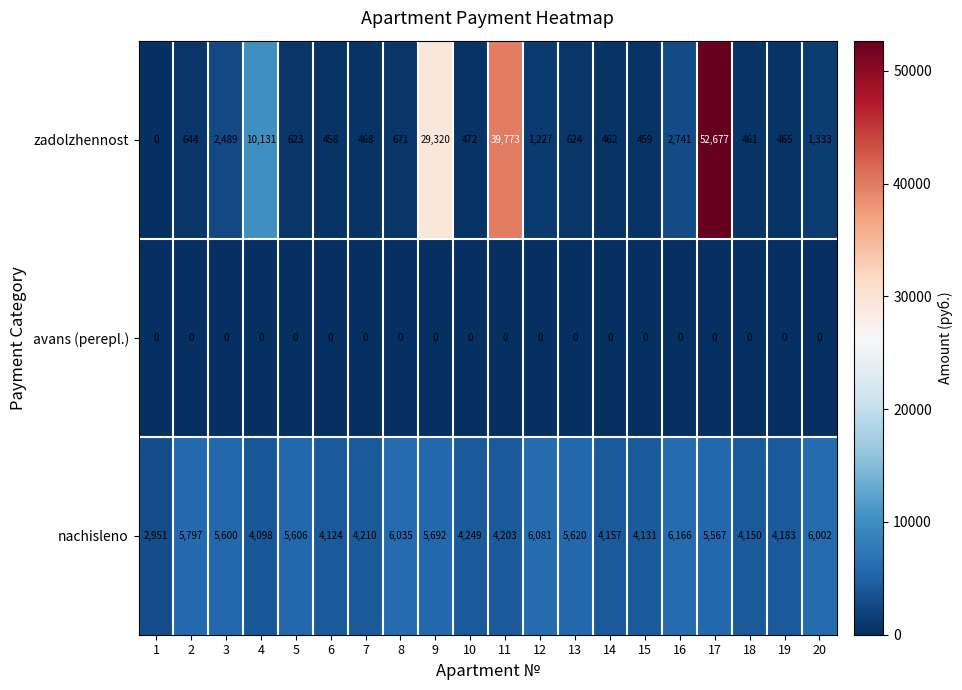

Where is zadolzhennost nearest to the value 26338?

9